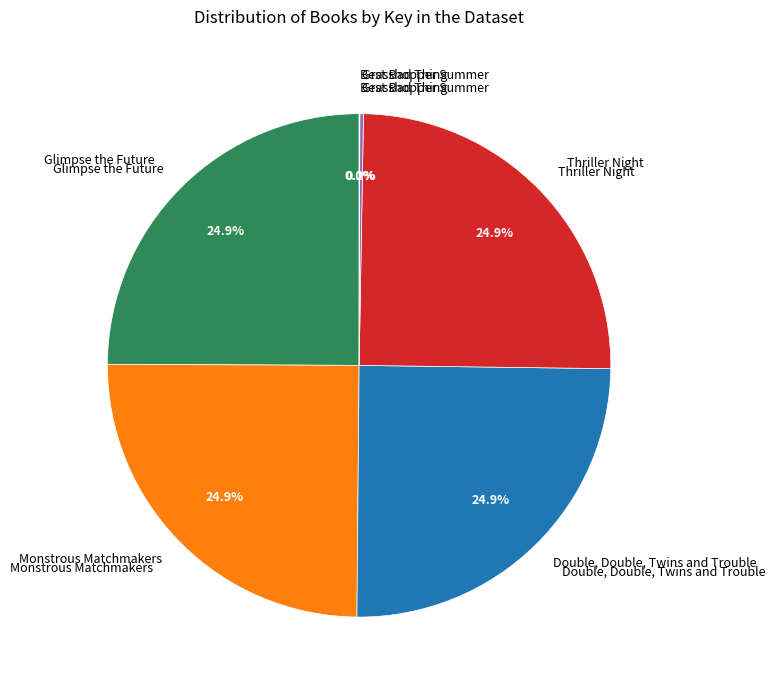

To the nearest percent, what is the difference between the largest and smallest slice percentages?

25%